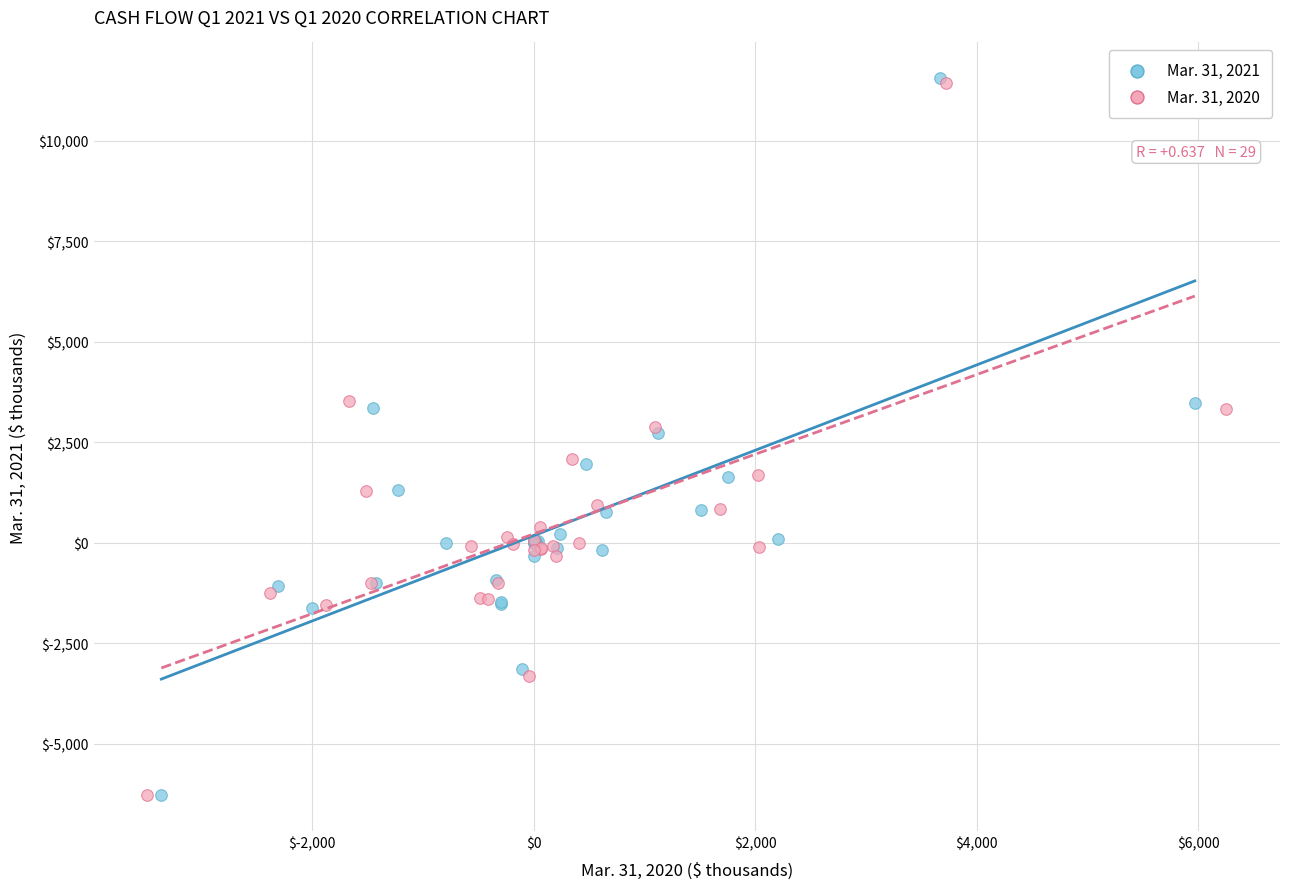

Which series has the largest Y range (max minus min)?

Mar. 31, 2021